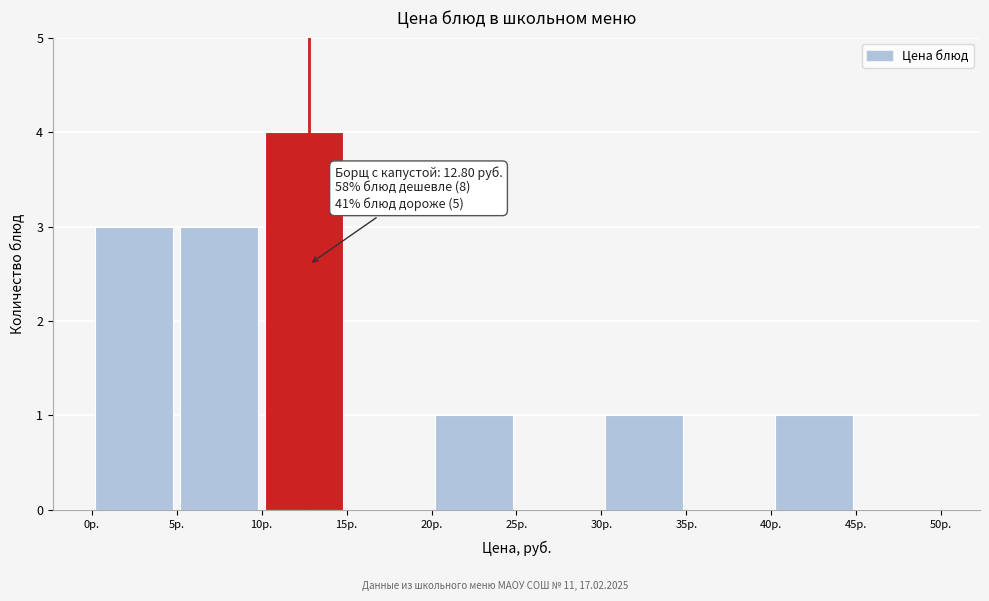

Which range on the x-axis has the tallest bar?

10 to 15